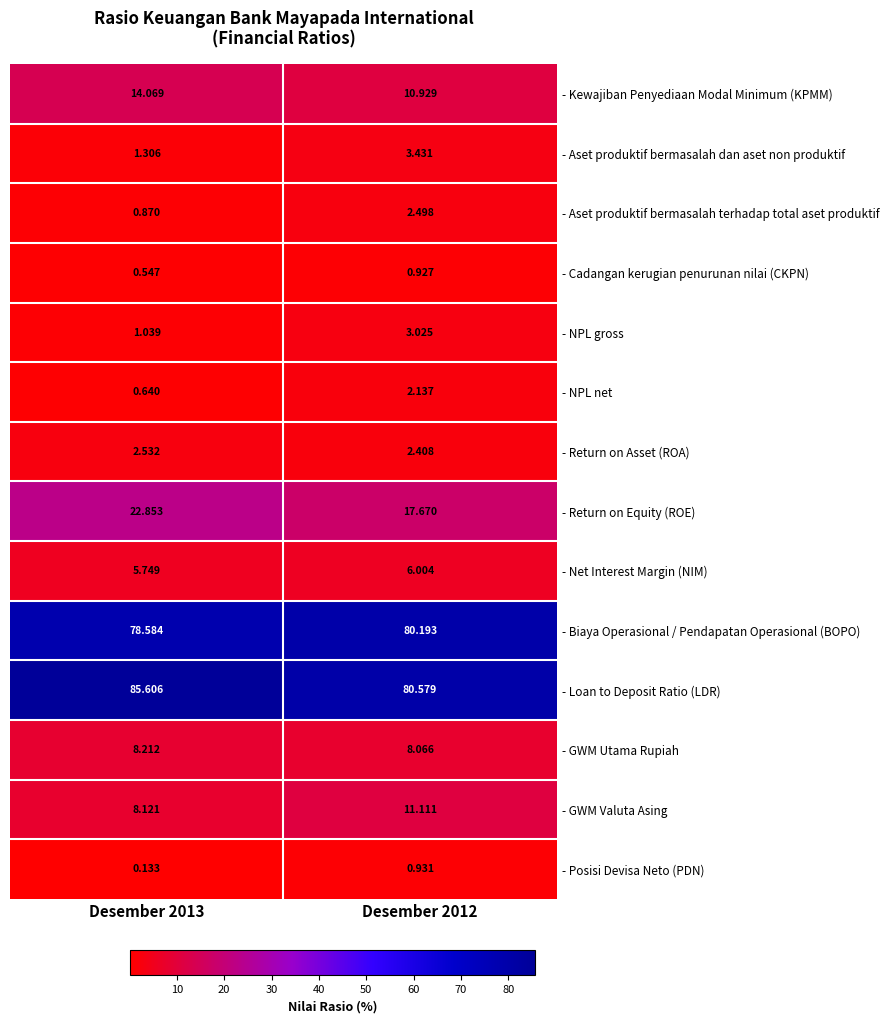

Rank the series by their maximum value, from highest to lowest.

- Loan to Deposit Ratio (LDR), - Biaya Operasional / Pendapatan Operasional (BOPO), - Return on Equity (ROE), - Kewajiban Penyediaan Modal Minimum (KPMM), - GWM Valuta Asing, - GWM Utama Rupiah, - Net Interest Margin (NIM), - Aset produktif bermasalah dan aset non produktif, - NPL gross, - Return on Asset (ROA), - Aset produktif bermasalah terhadap total aset produktif, - NPL net, - Posisi Devisa Neto (PDN), - Cadangan kerugian penurunan nilai (CKPN)